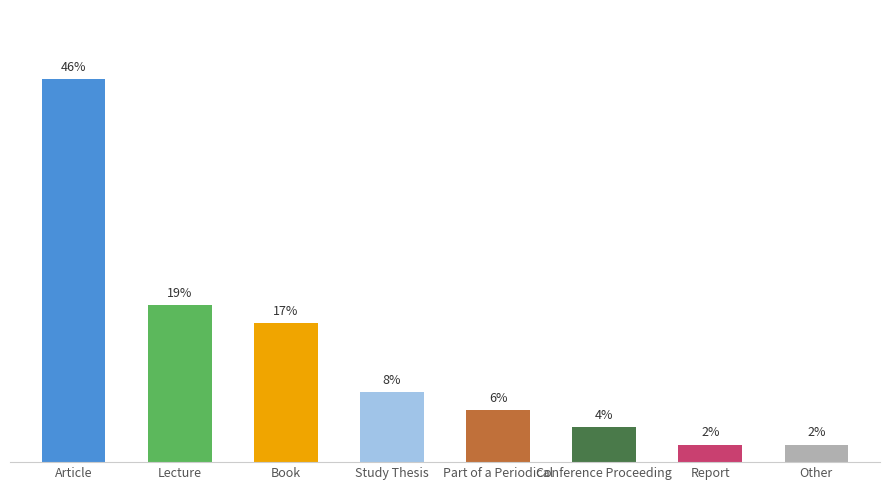

What is the label of the 1st bar from the left?

Article